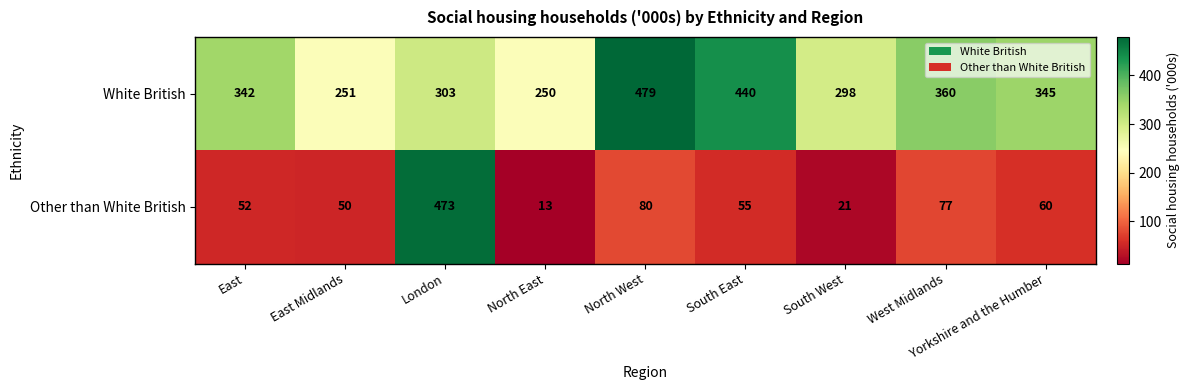

Rank the series at North West from lowest to highest value.

Other than White British, White British